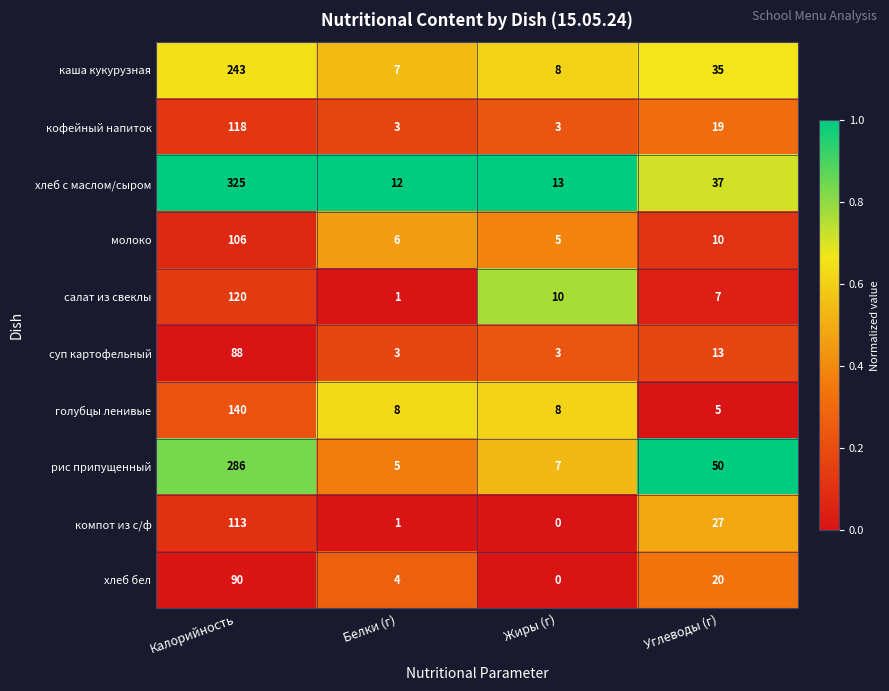

Which series changed the most between Белки (г) and Углеводы (г)?

рис припущенный